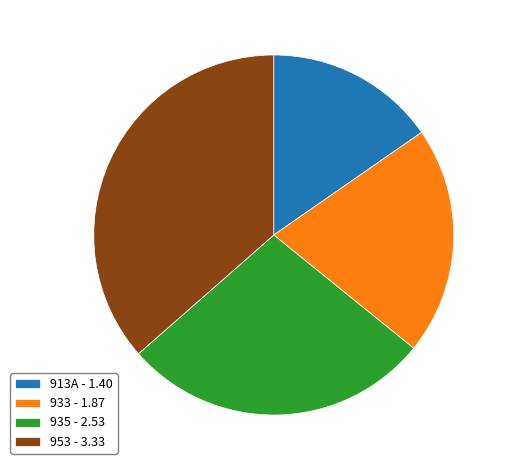

Combined, do 935 - 2.53 and 913A - 1.40 account for over 50%?

No